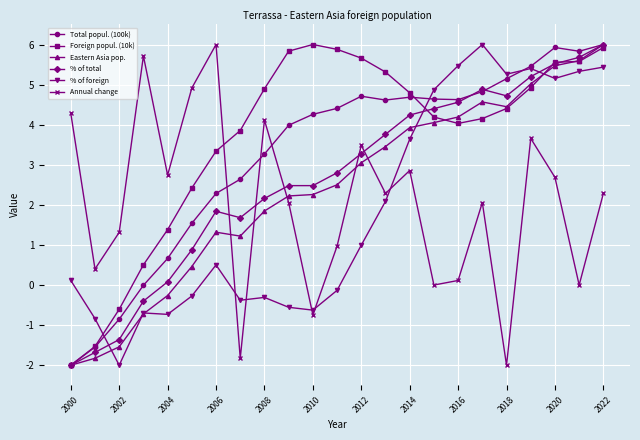

How many data points in Annual change are above 2?

14